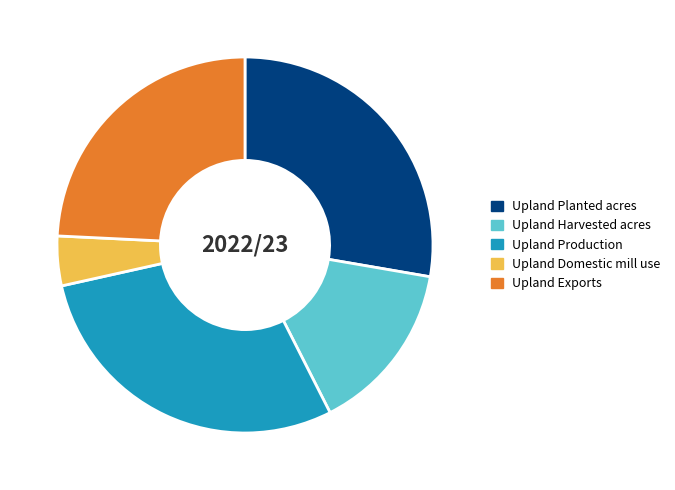

Which has a higher value, Upland Planted acres or Upland Production?

Upland Production